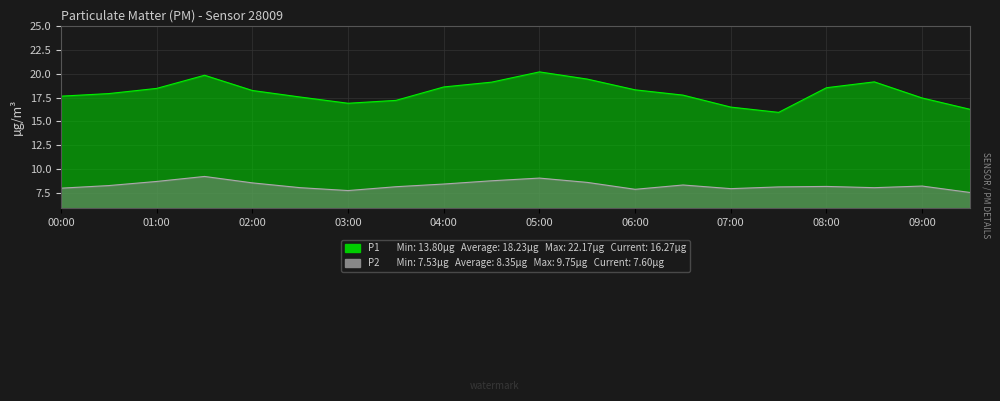

Does the chart display data point markers on the line(s)?

No